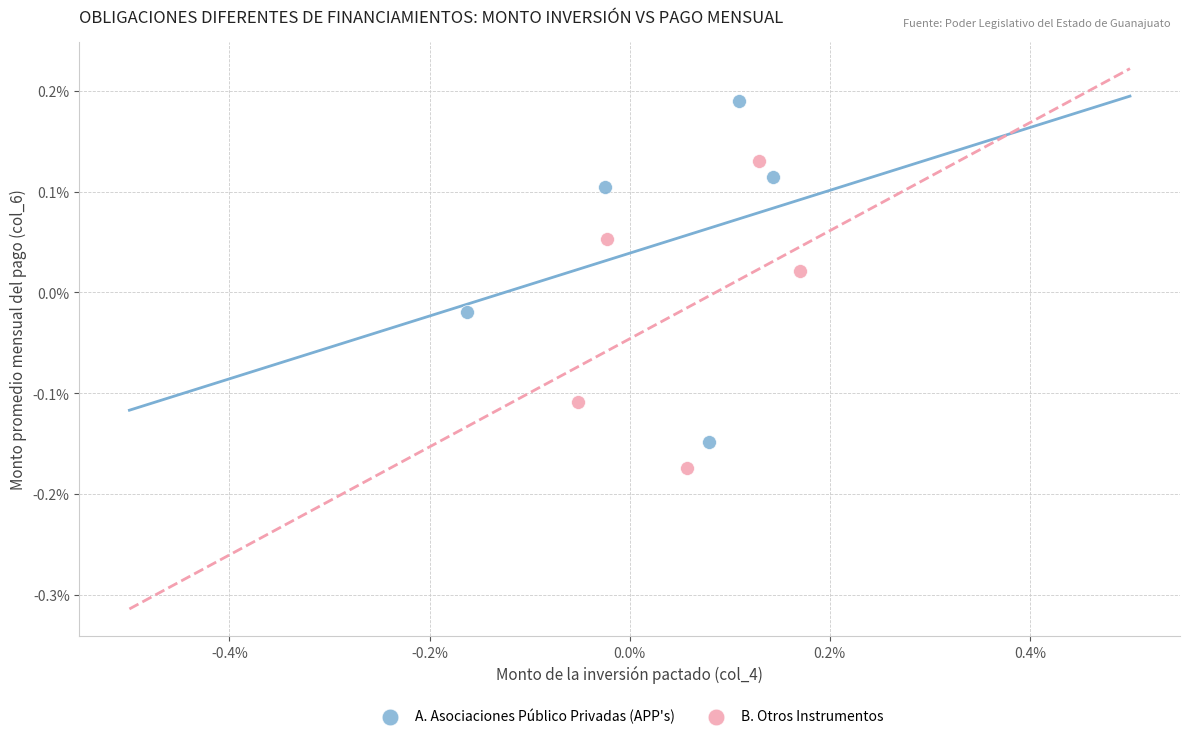

Which series has the largest Y range (max minus min)?

A. Asociaciones Público Privadas (APP's)